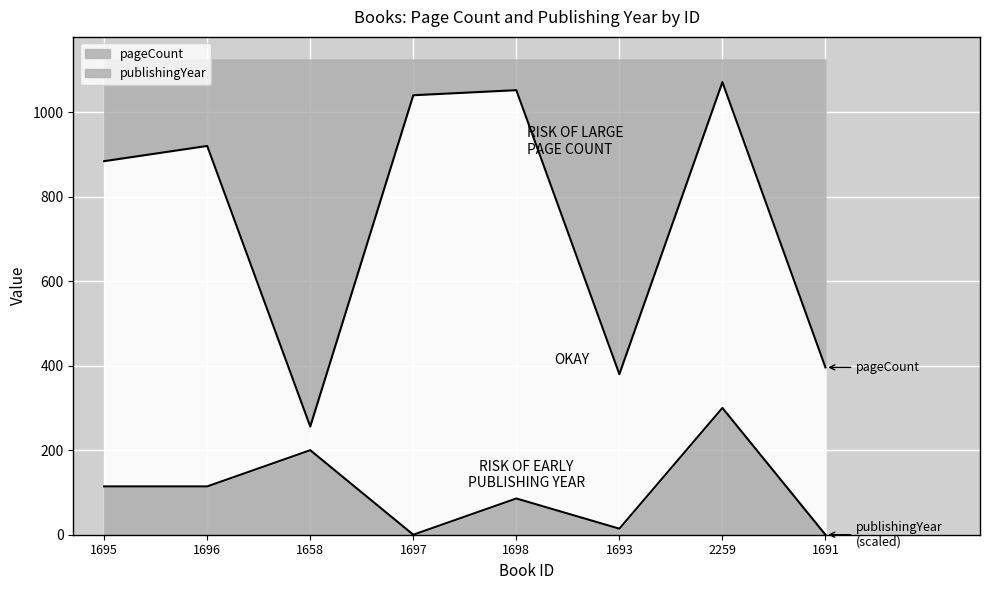

True or false: publishingYear and pageCount intersect in this chart.

False